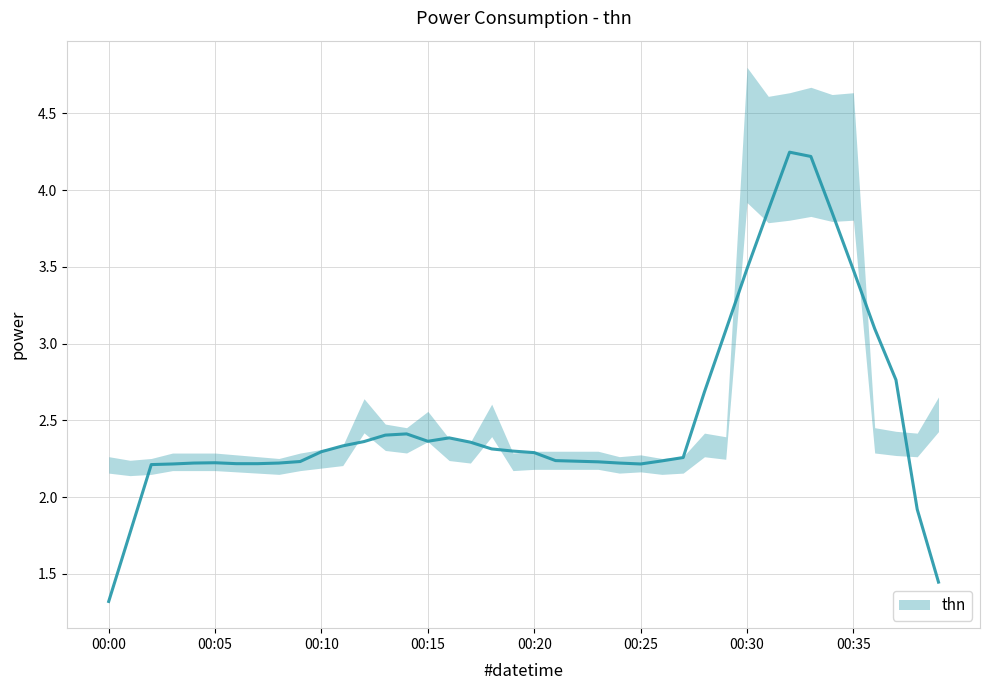

True or false: the data shows 3.0 at 2023-07-21T00:25:00.

False